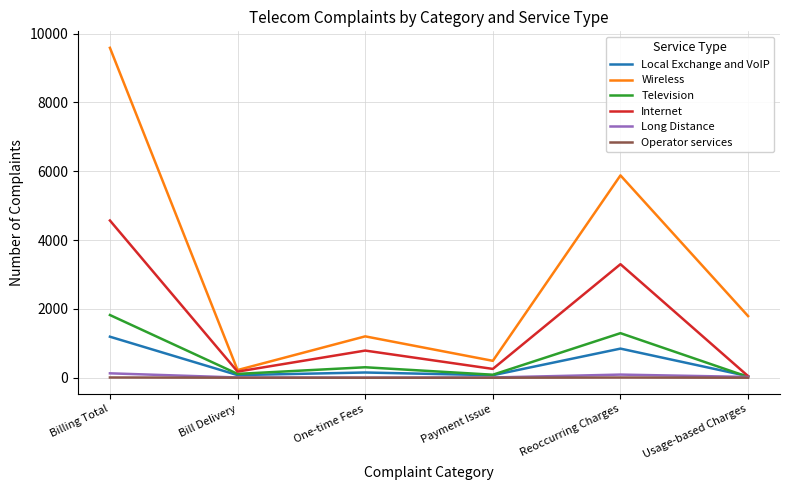

Is it true that Local Exchange and VoIP equals 846 at Reoccurring Charges?

True